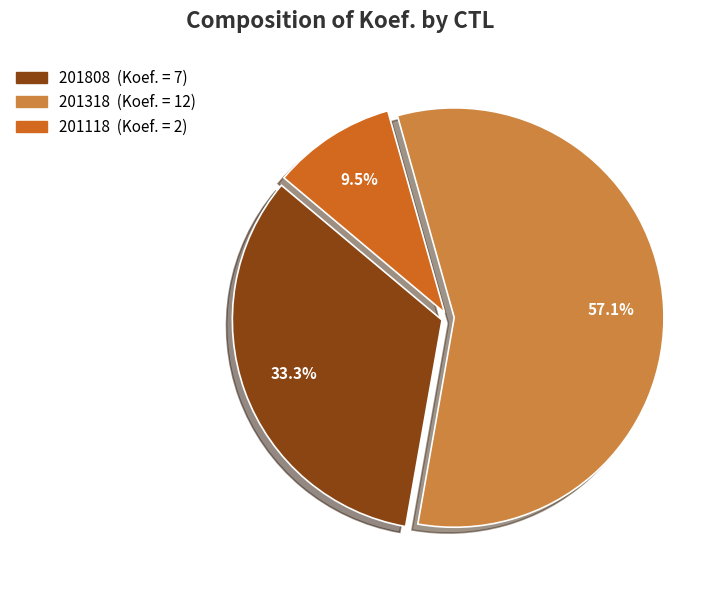

How many slices are in this pie chart?

3